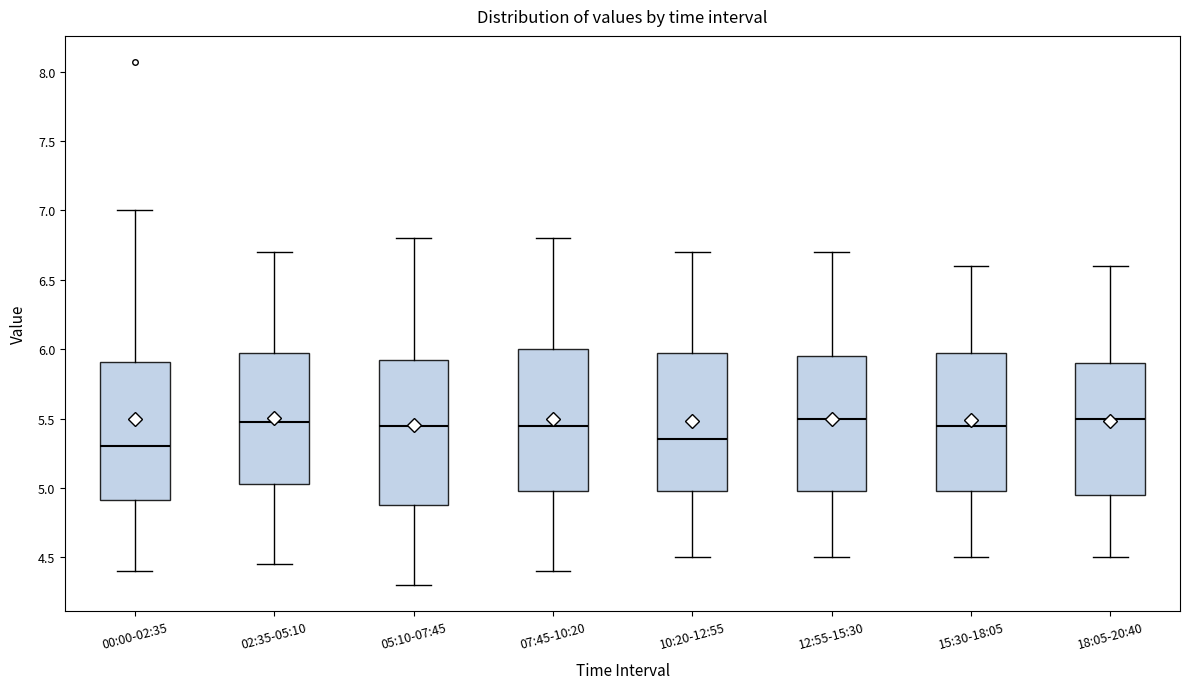

Where does the upper whisker of the box for 12:55-15:30 end on the y-axis? The values are not printed on the chart, so give them approximately, as read against the axis.

6.70